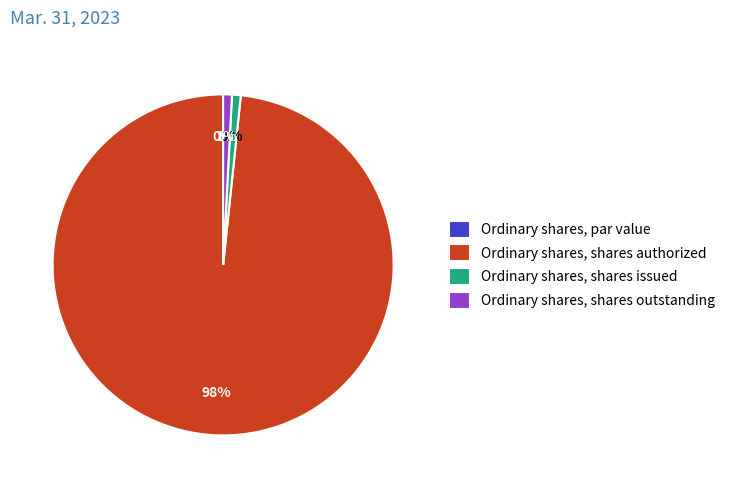

What is the ratio of the value at Ordinary shares, shares issued to the value at Ordinary shares, shares outstanding?

1.0